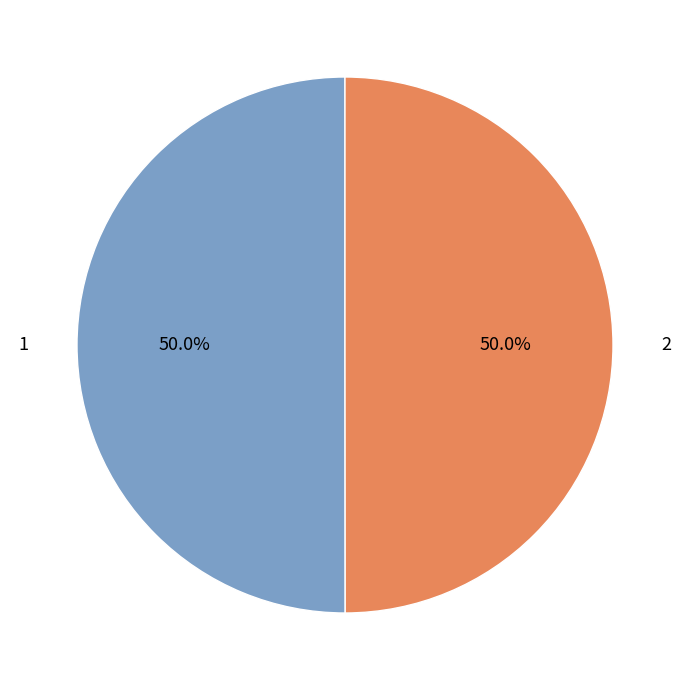

Do 1 and 2 together represent more than half of the pie?

Yes